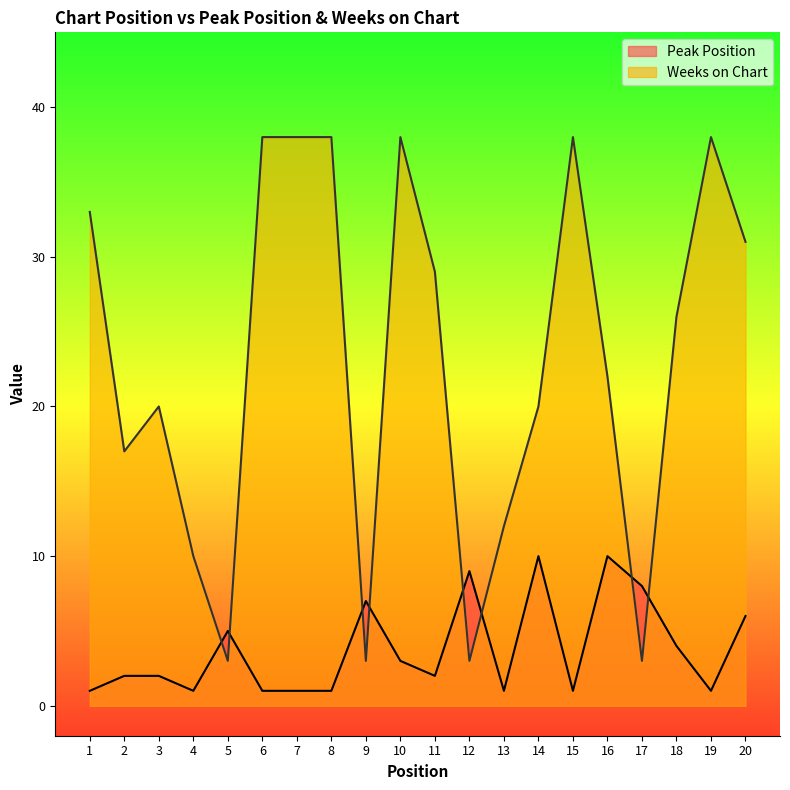

Is the value of Peak Position at 19 greater than the value of Weeks on Chart at 20?

No